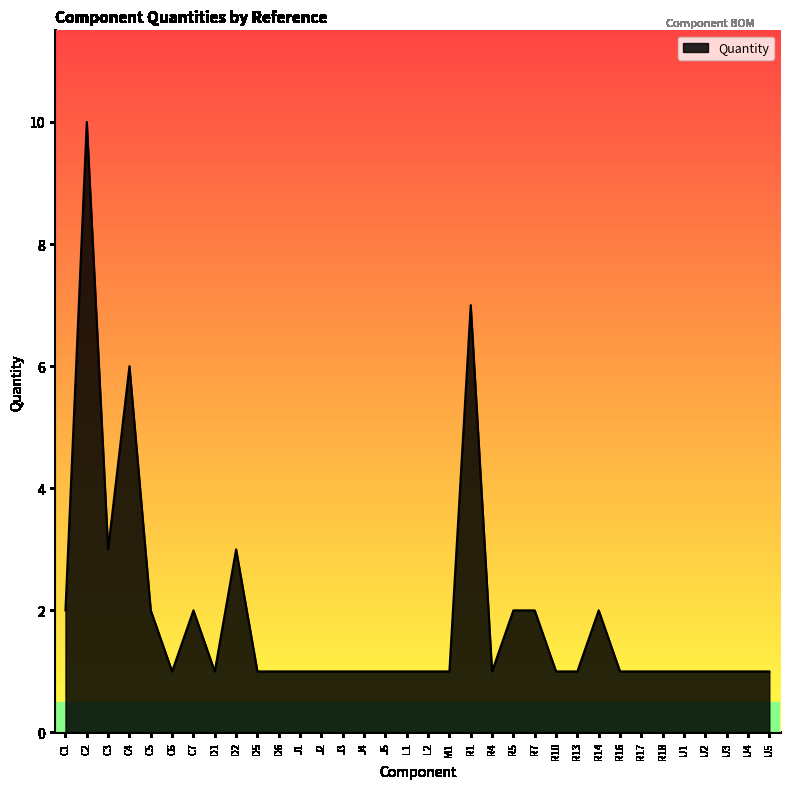

True or false: there are more than 0 points higher than both neighbors.

True